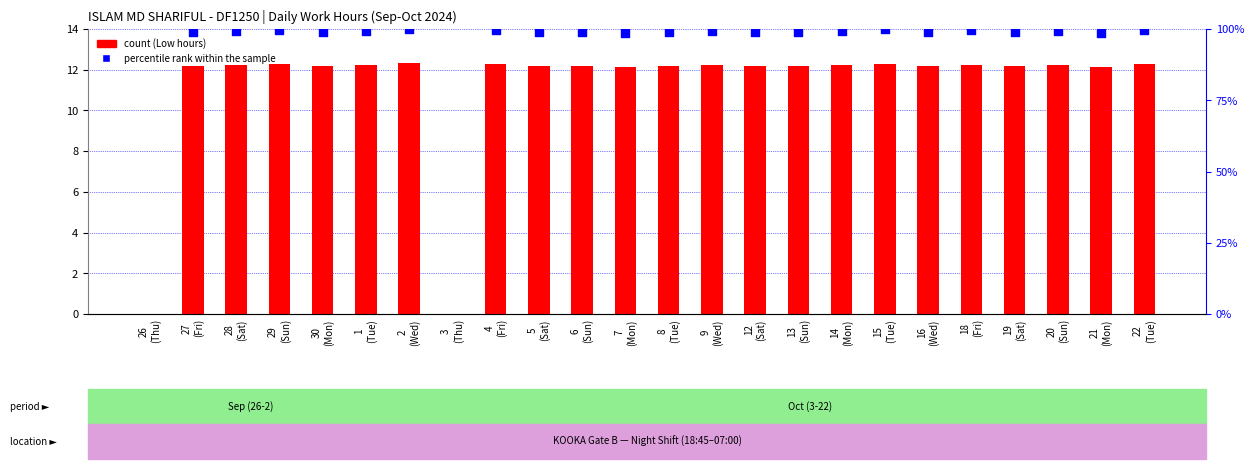

At how many categories does at least one series exceed 6?

22